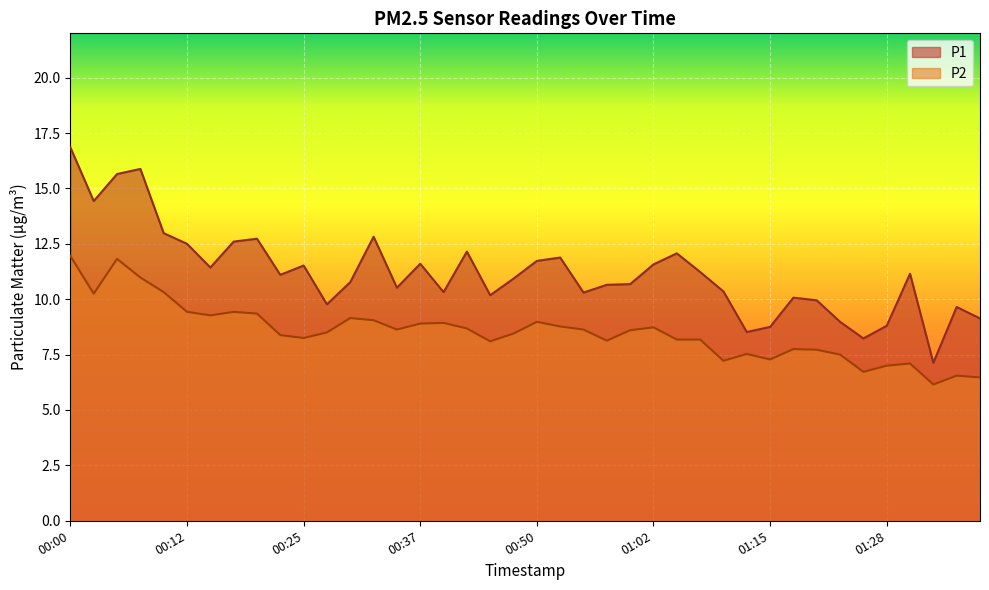

What is the difference between the maximum and minimum values in the P1 series?

9.7